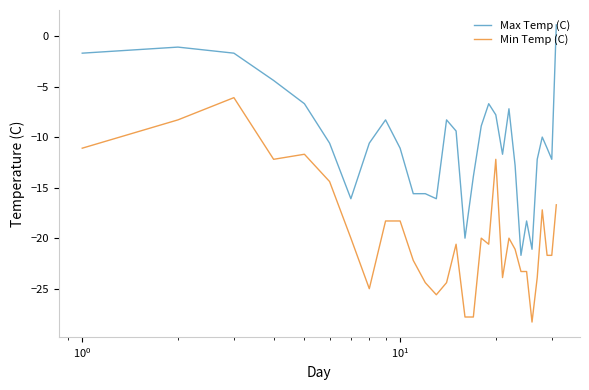

True or false: Max Temp (C) and Min Temp (C) cross at least once.

False